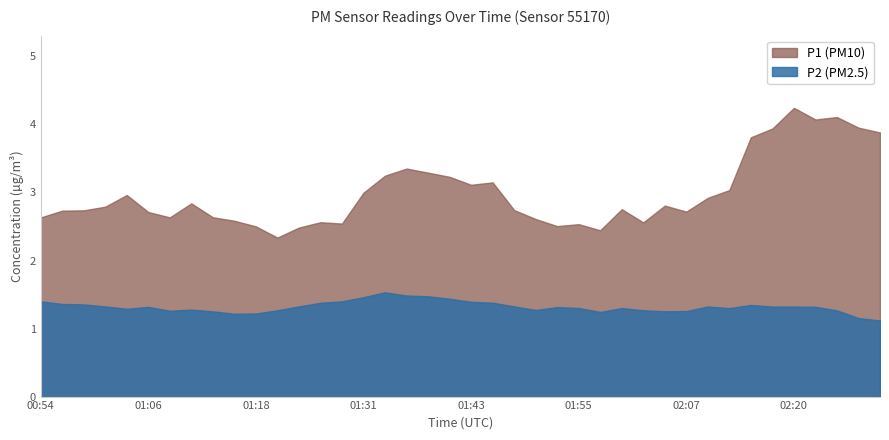

Which series has the largest total across all categories?

P1 (PM10)